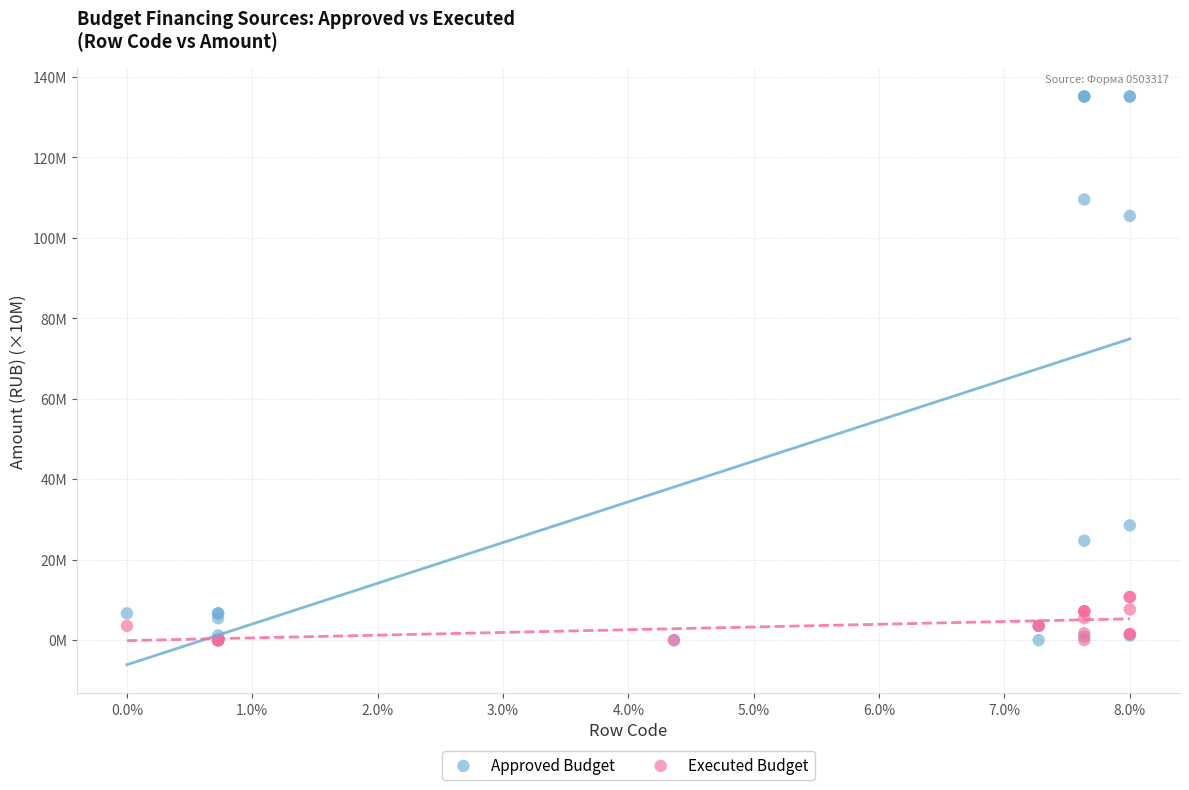

What are all the series names shown in the legend?

Approved Budget, Executed Budget